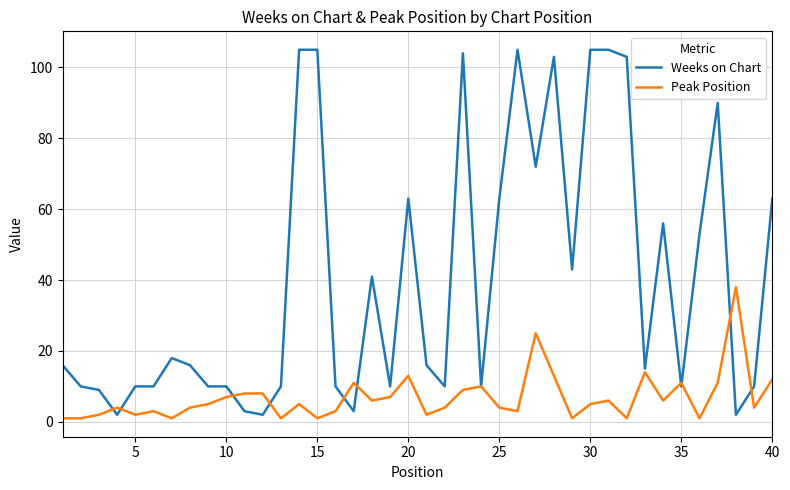

Does the chart have visible grid lines?

Yes